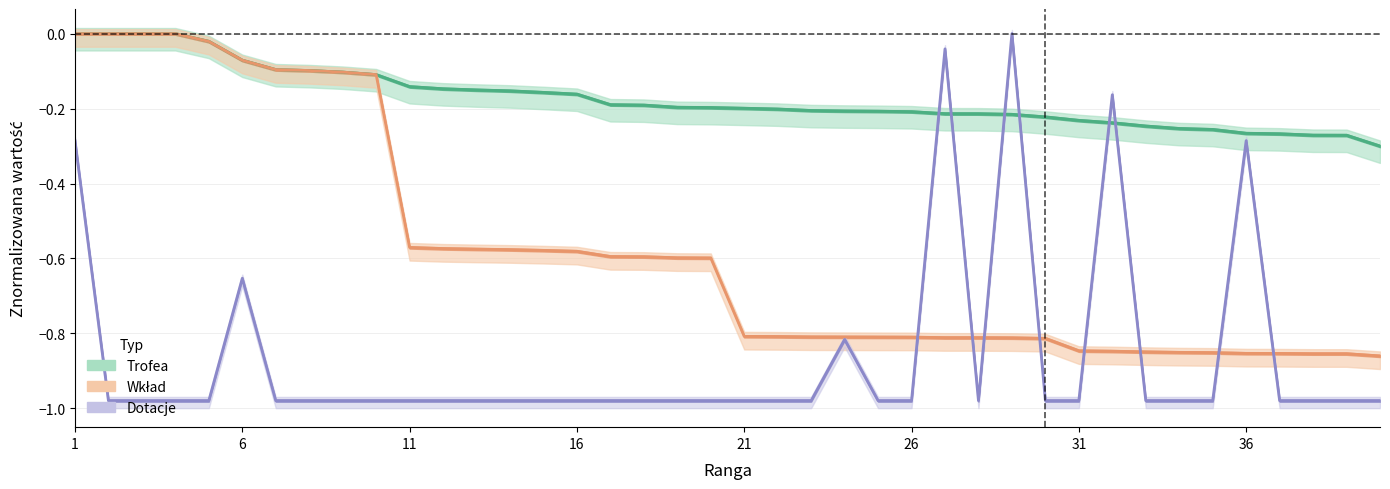

True or false: Wkład has more than 1 interior local peaks.

False